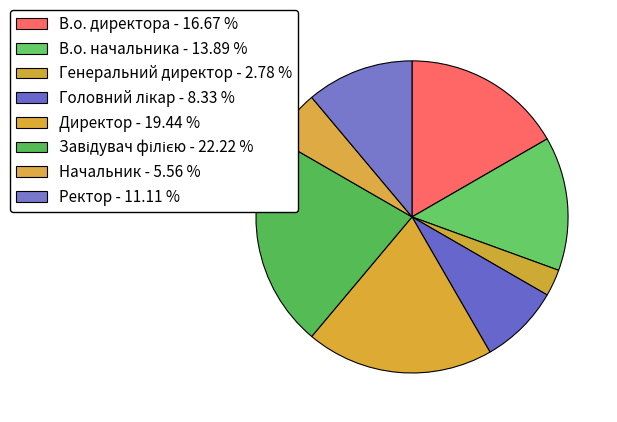

Is there any slice that represents more than half of the pie?

No